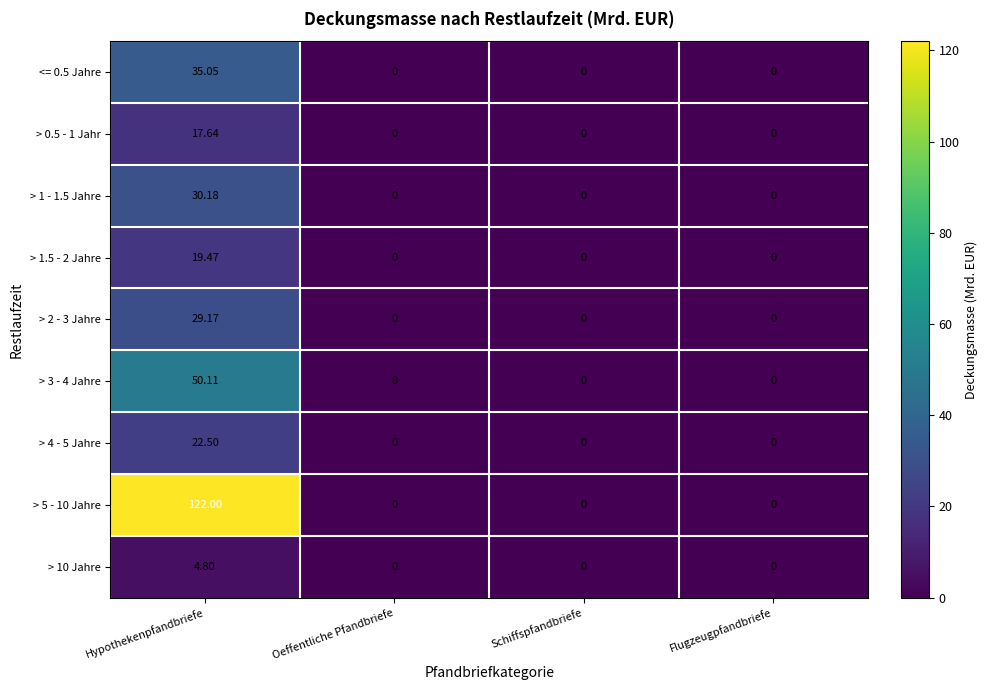

Is the value of > 5 - 10 Jahre at Hypothekenpfandbriefe greater than the value of > 3 - 4 Jahre at Flugzeugpfandbriefe?

Yes